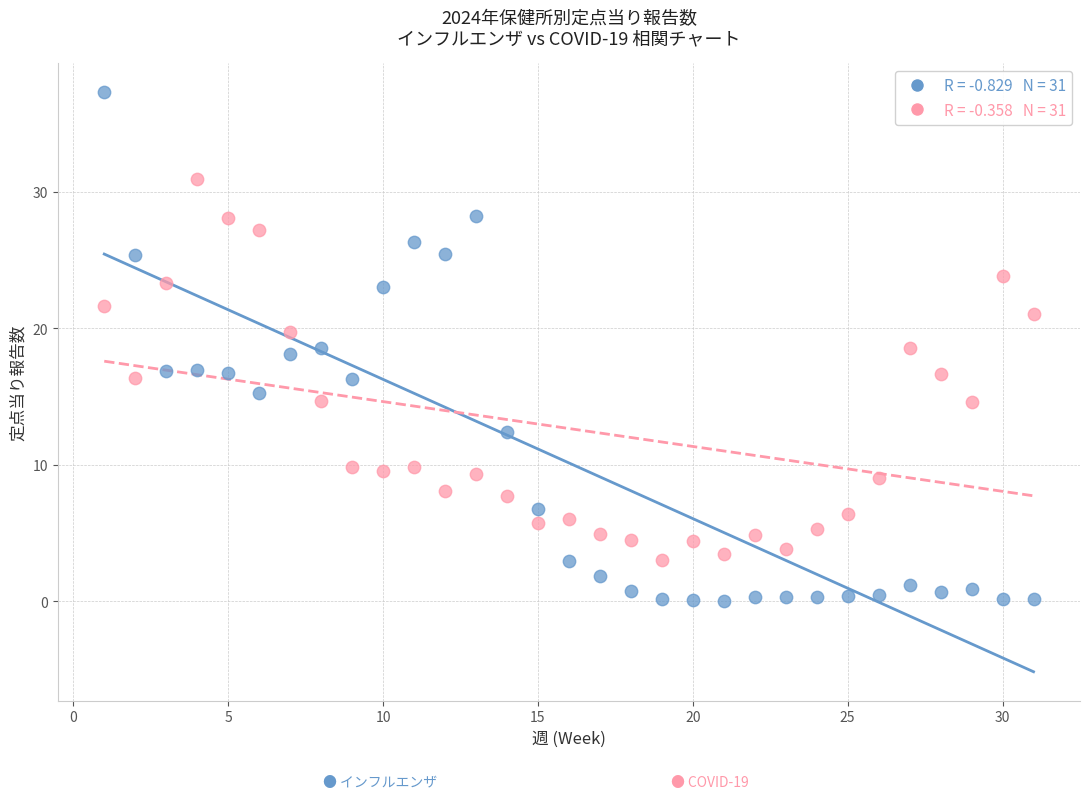

Across all data points, what is the range of Y values (max minus min)?

37.3